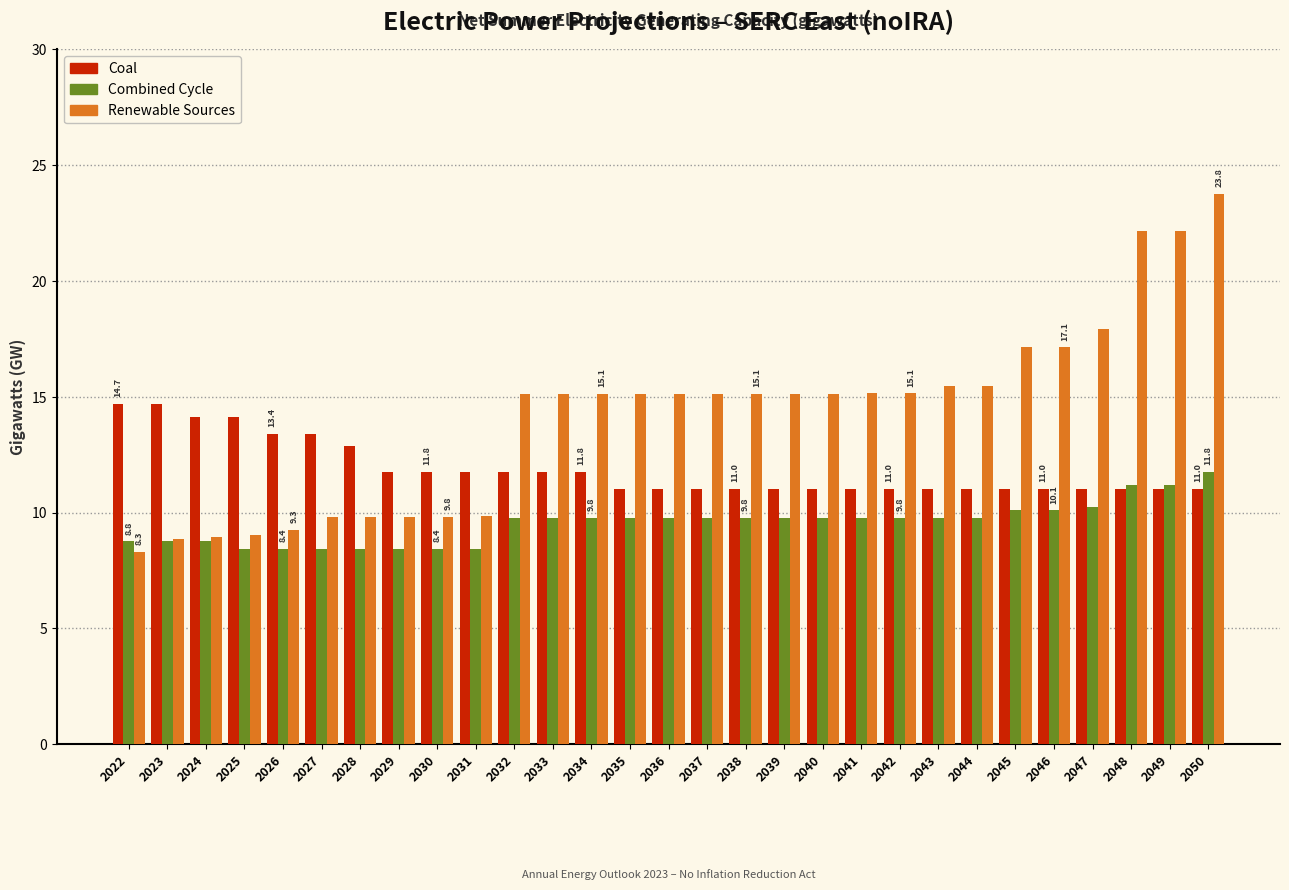

What value does the Combined Cycle series have at 2042?

9.8